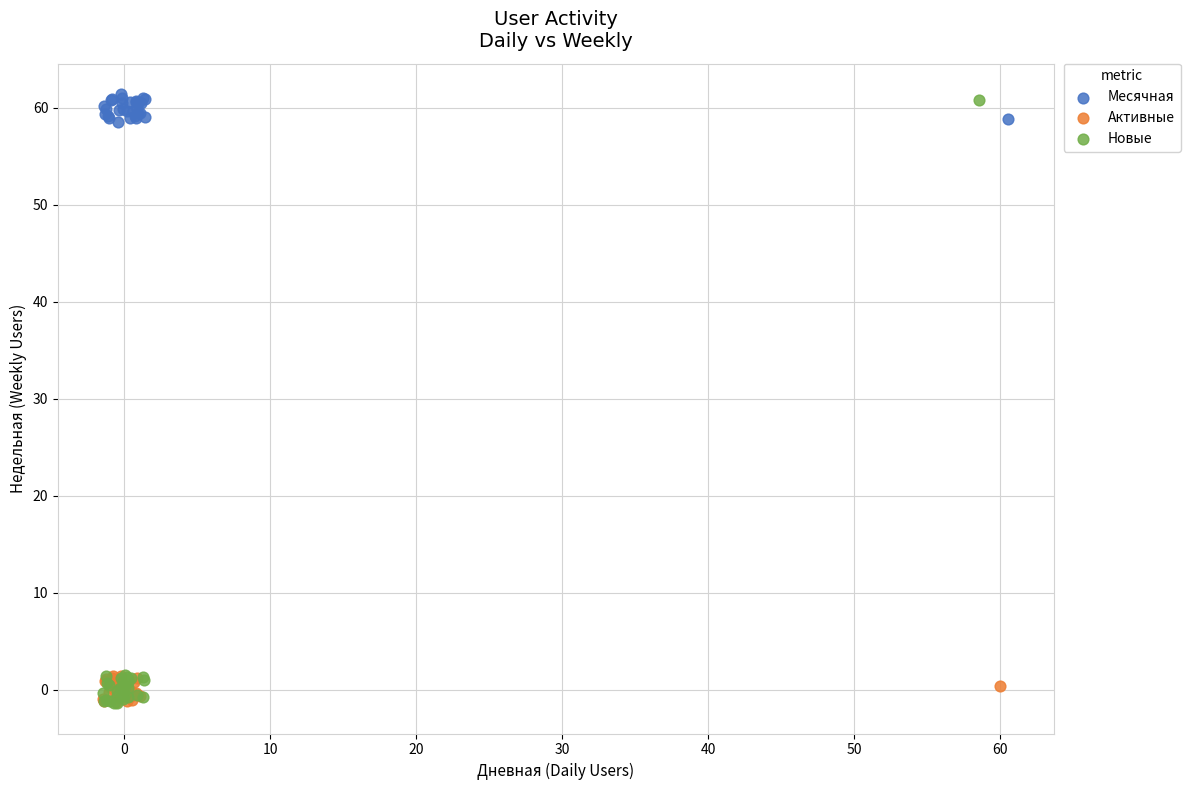

Which series has the widest spread of Y values?

Новые